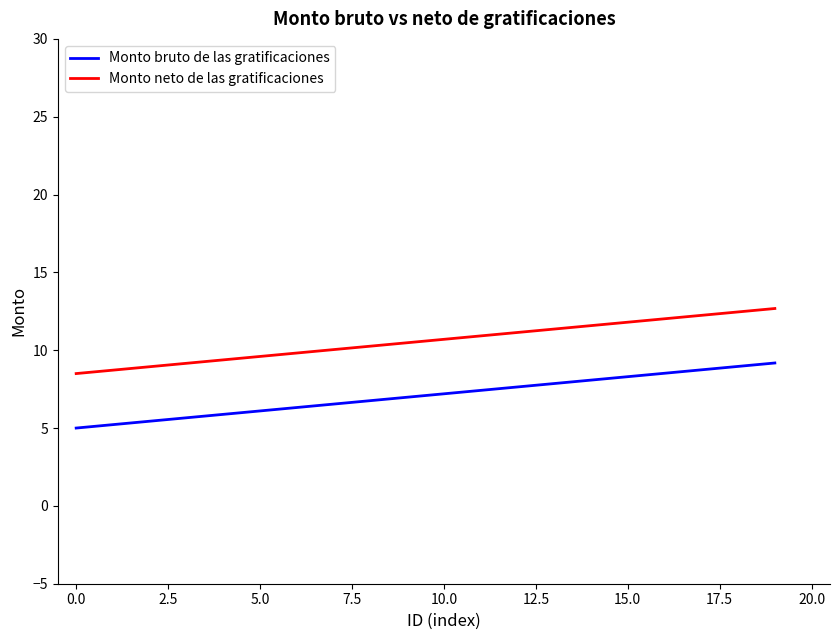

What is the highest value of the Monto neto de las gratificaciones series?

12.7